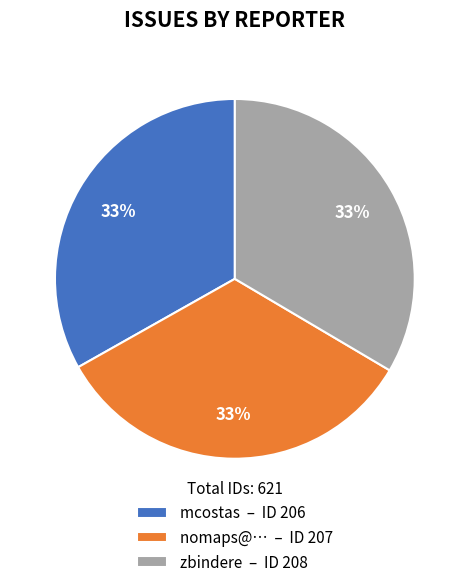

Combined, do nomaps@… – ID 207 and mcostas – ID 206 account for over 50%?

Yes